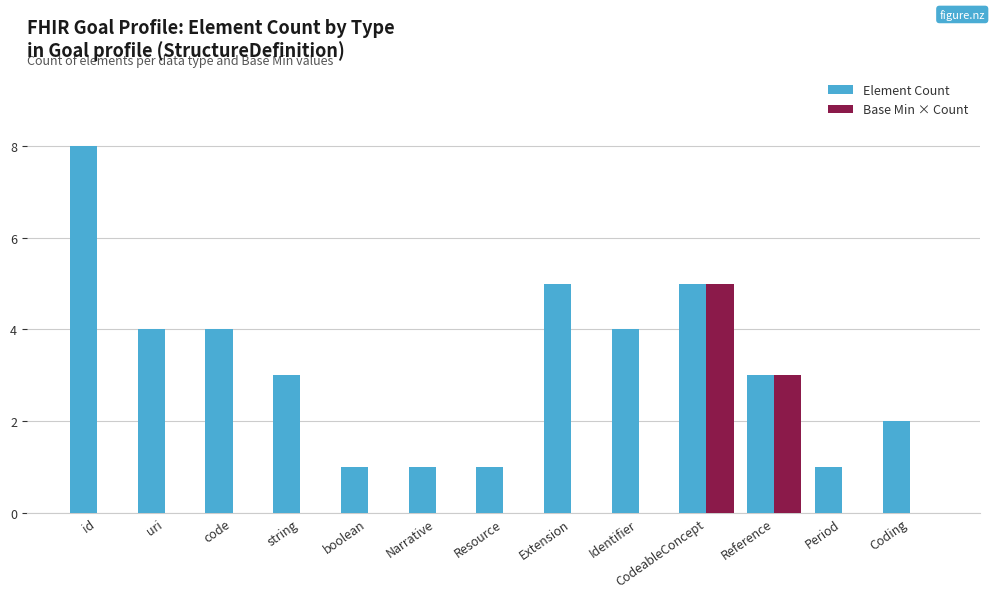

Count the number of data series in this chart.

2